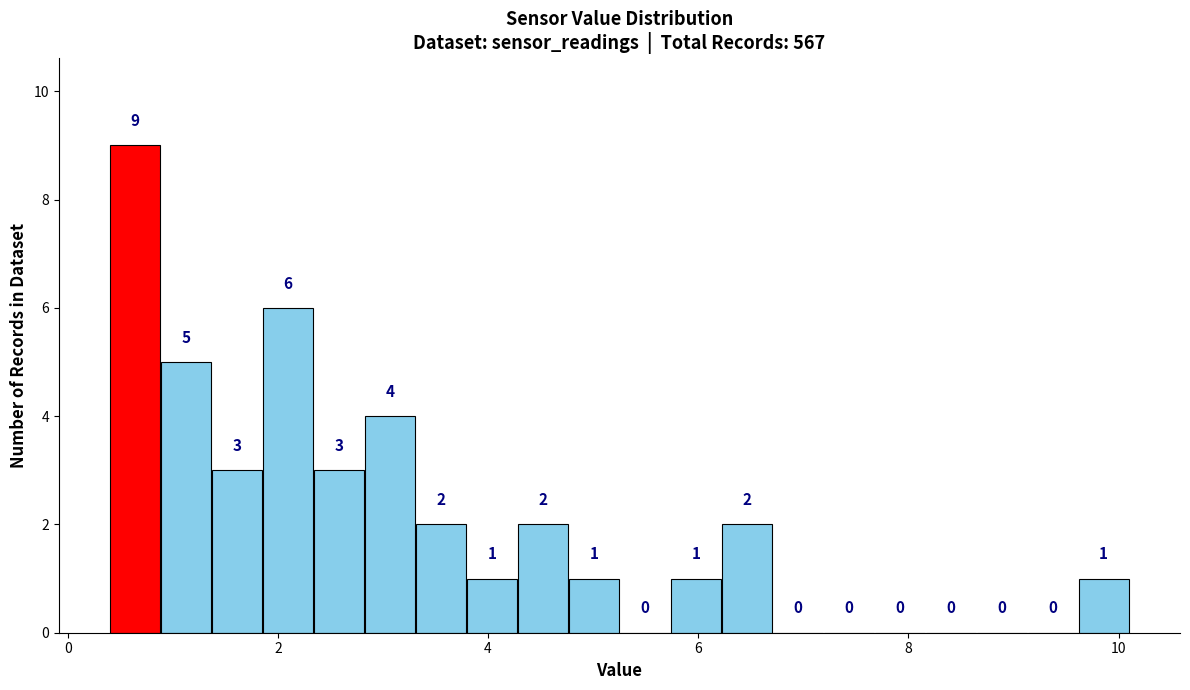

Around what value on the x-axis is the tallest bar? Give the approximate position of its centre, as read against the axis.

0.6